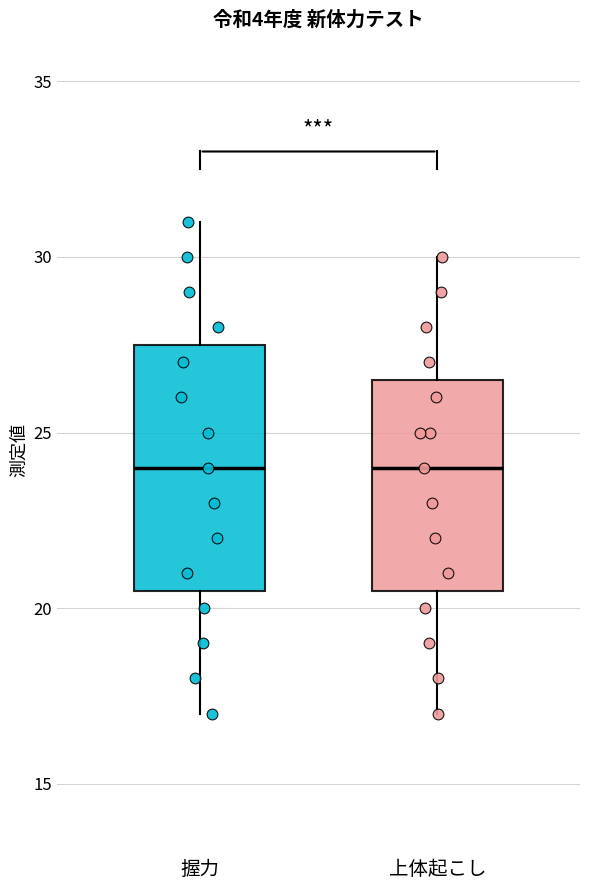

Reading left to right, transcribe this box plot: for each box, give where its median line is, the range the box spans, and where its two whiskers end, as read against the y-axis. The values are not printed on the chart, so give them approximately, as read against the axis.

握力: median 24.0, box 20.5 to 27.5, whiskers 17.0 to 31.0
上体起こし: median 24.0, box 20.5 to 26.5, whiskers 17.0 to 30.0